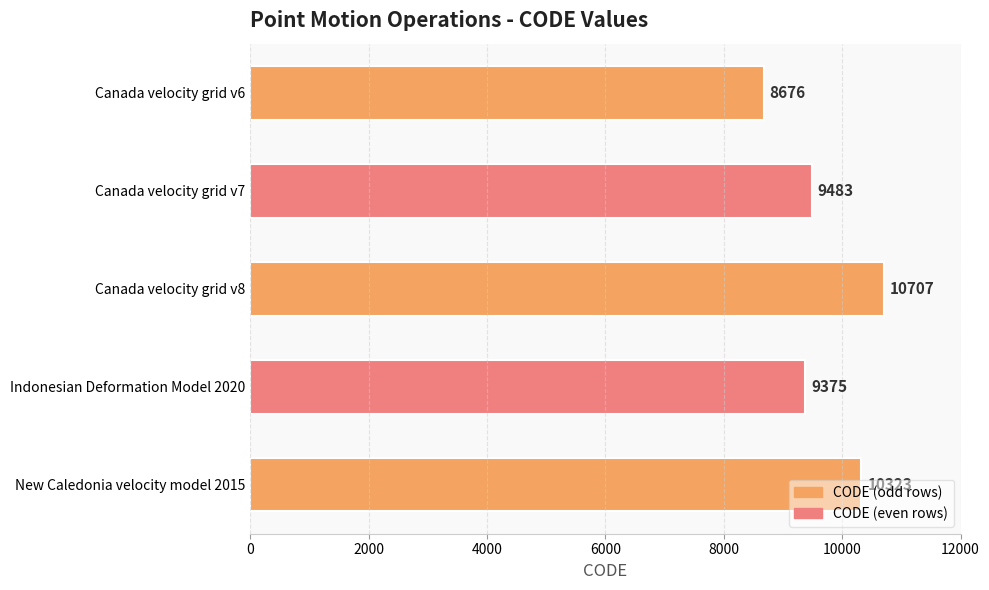

List the labels in order of value, largest first.

Canada velocity grid v8, New Caledonia velocity model 2015, Canada velocity grid v7, Indonesian Deformation Model 2020, Canada velocity grid v6